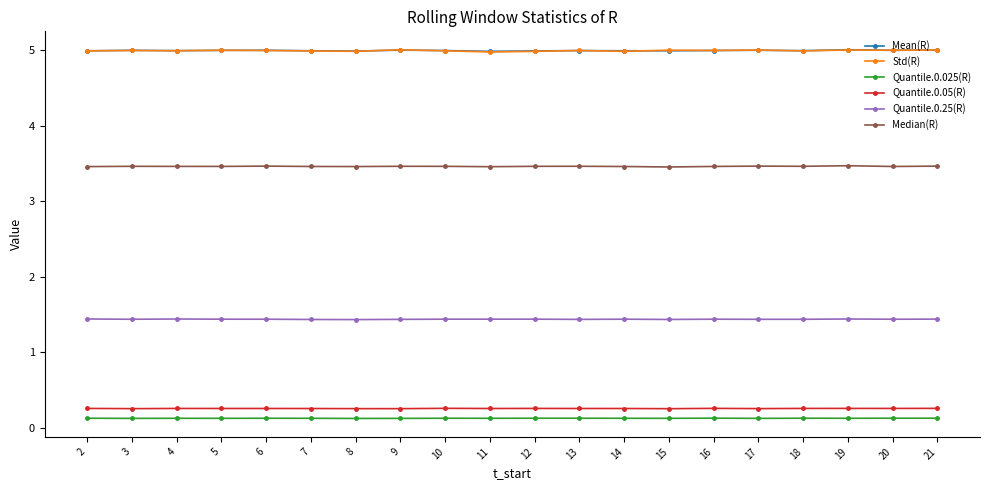

True or false: Std(R) has a value of 5.0 at 6.

True